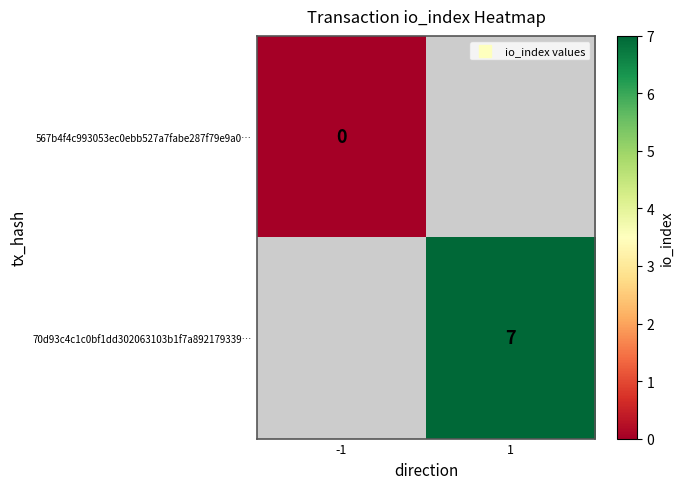

The value of 70d93c4c1c0bf1dd302063103b1f7a892179339… at 1 is 3. True or false?

False